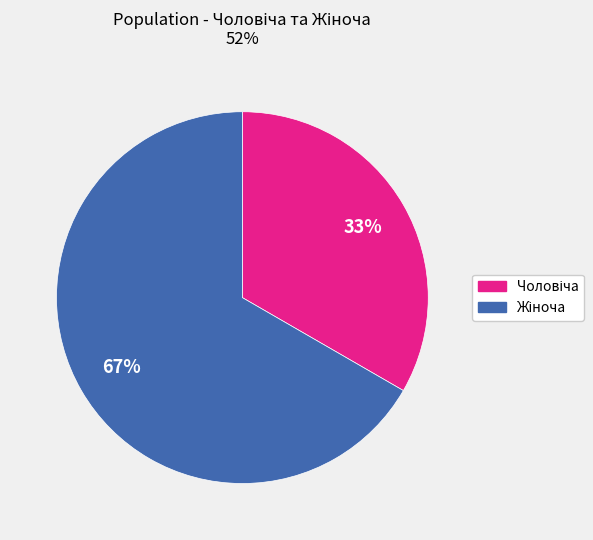

Is there any slice that represents more than half of the pie?

Yes